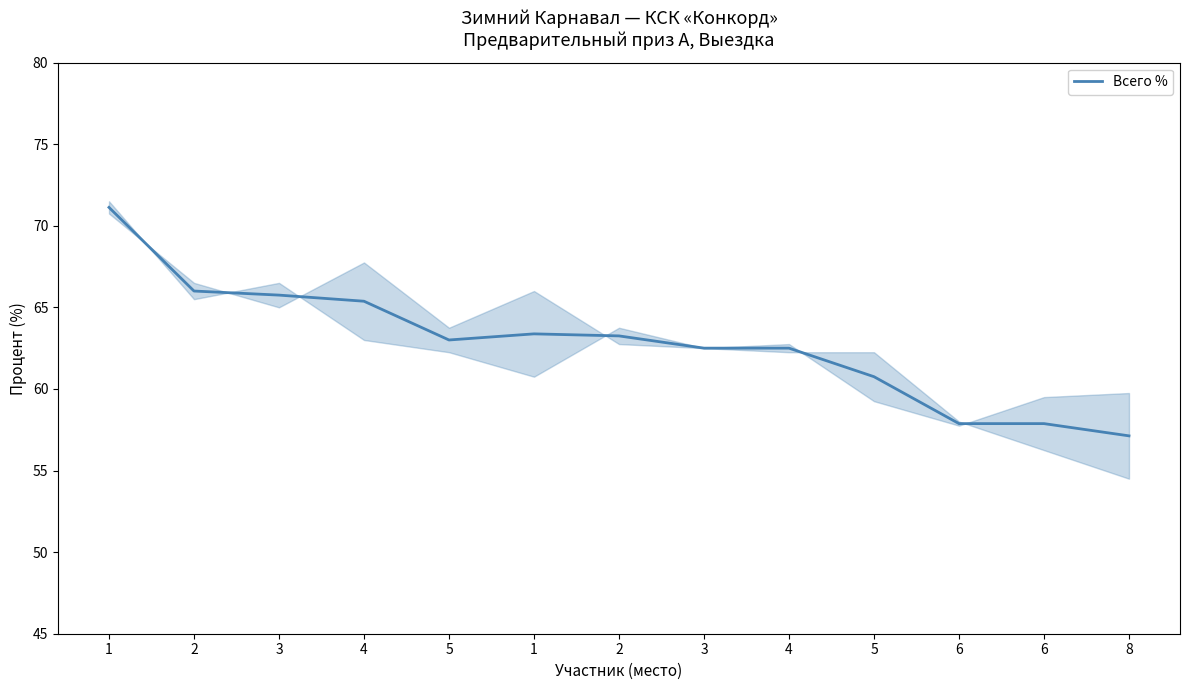

How many points are lower than both their immediate neighbors (excluding endpoints)?

1